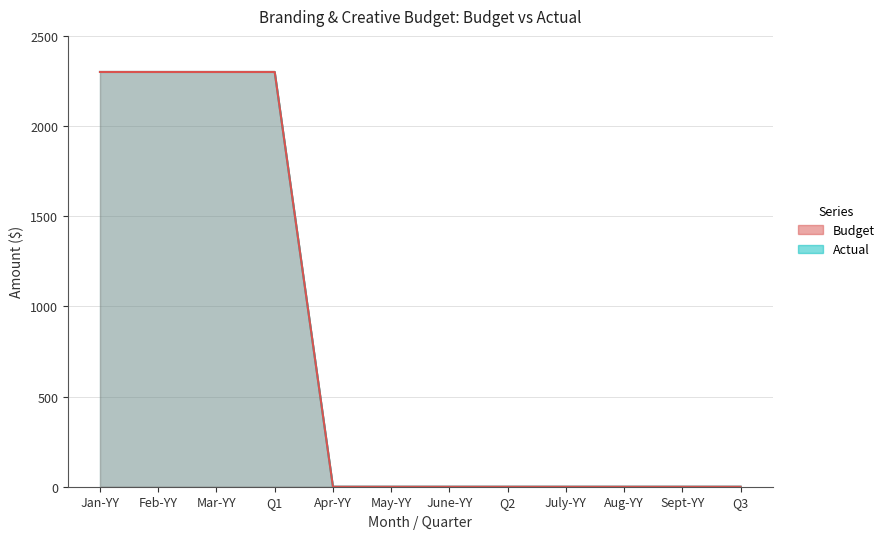

What are all the series names shown in the legend?

Budget, Actual